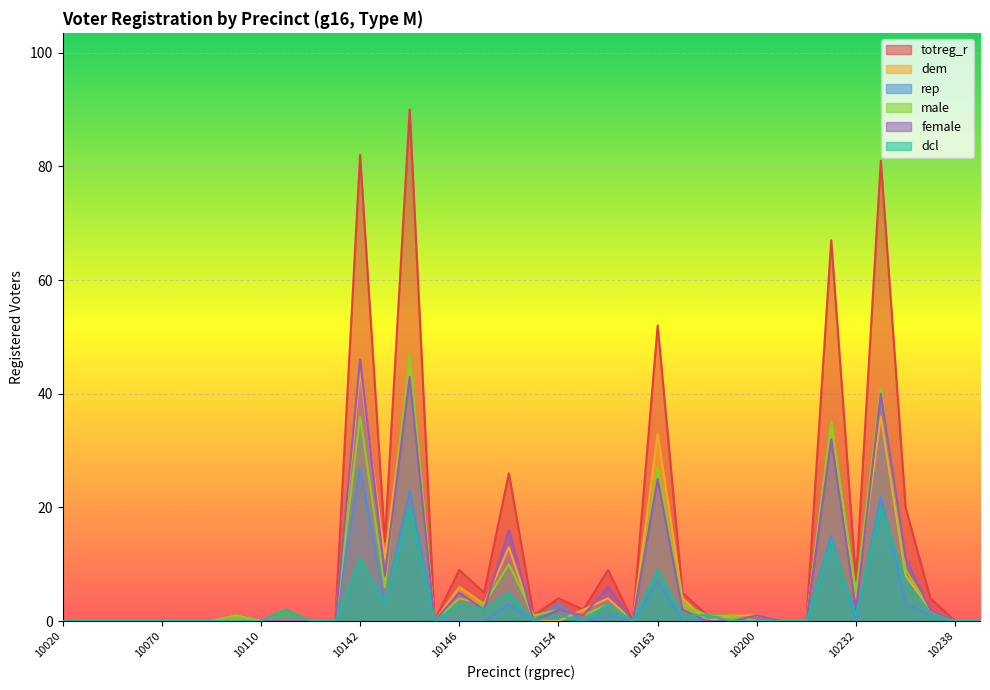

How many data points in female are above 0?

17